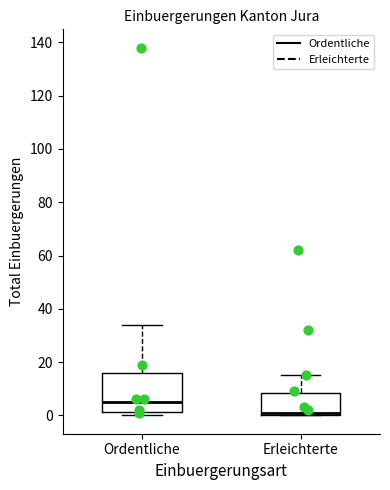

Where is the lower edge of the box for Ordentliche on the y-axis? The values are not printed on the chart, so give them approximately, as read against the axis.

2